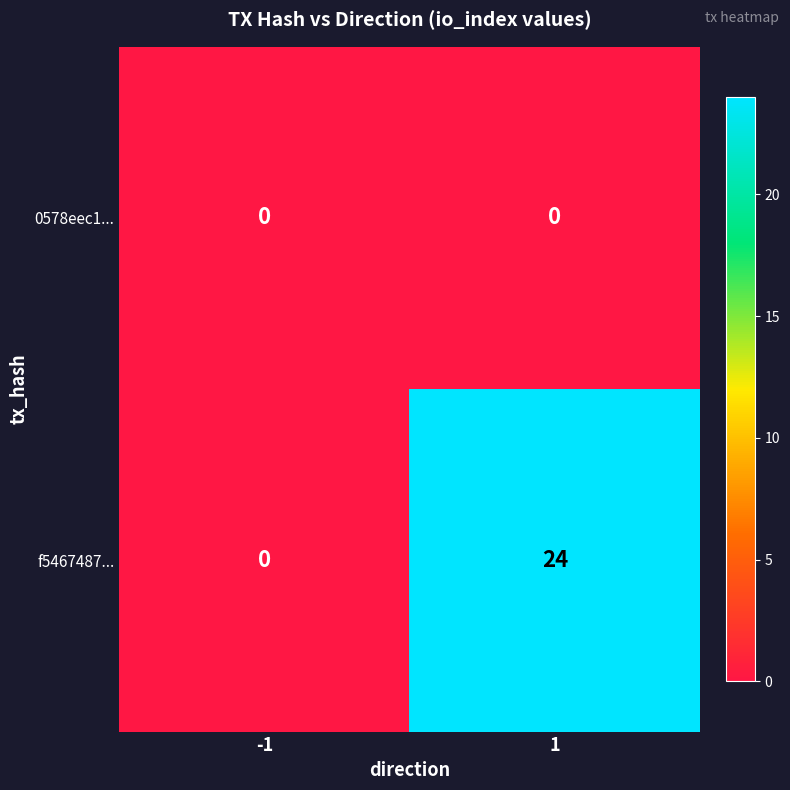

What is the total value across all series at 1?

24